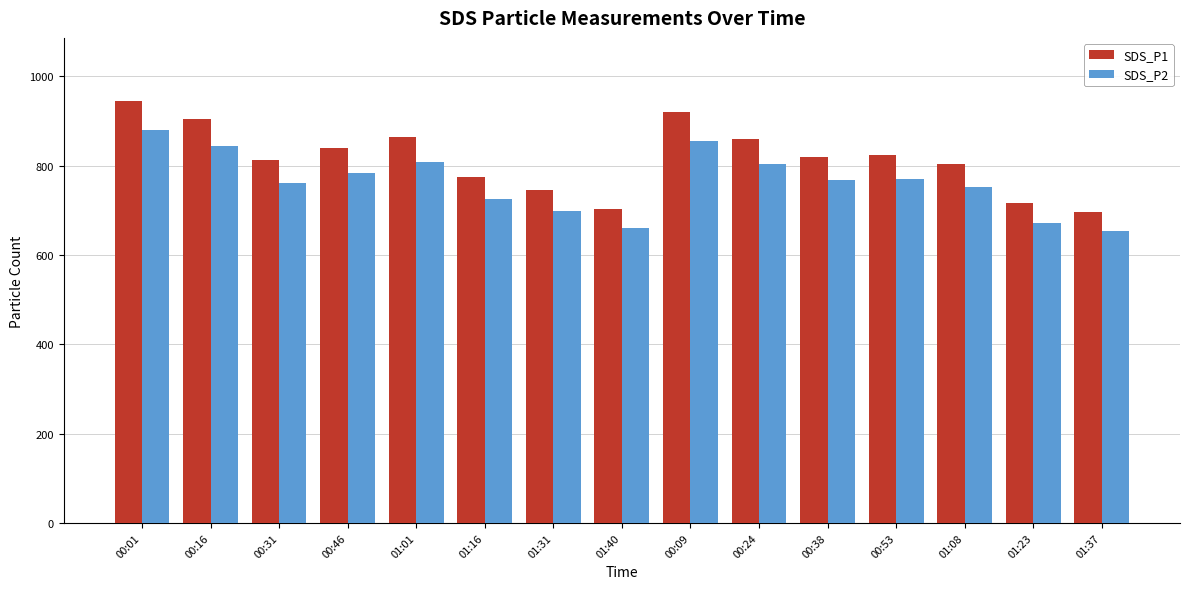

What is the maximum value shown in the chart?

944.5